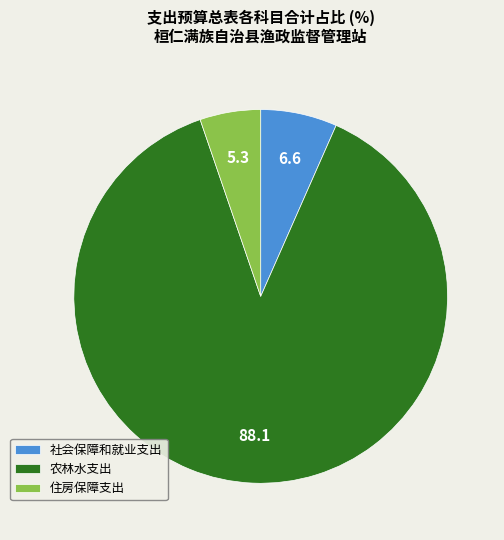

Do 社会保障和就业支出 and 住房保障支出 together represent more than half of the pie?

No